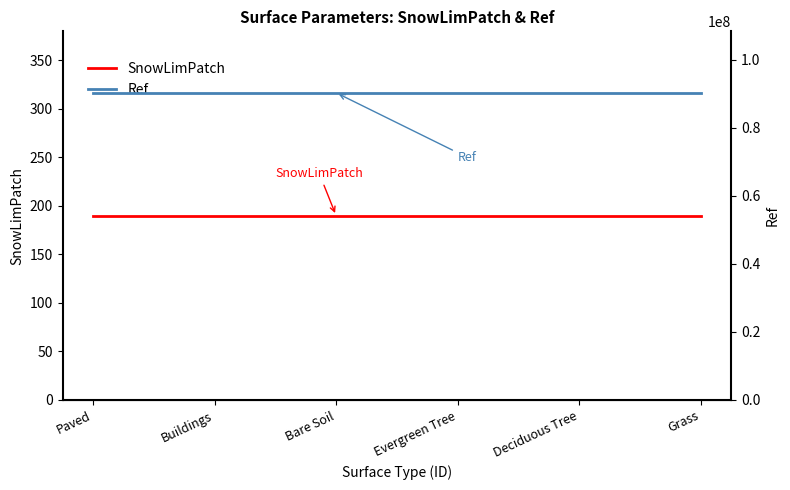

True or false: SnowLimPatch and Ref intersect in this chart.

False